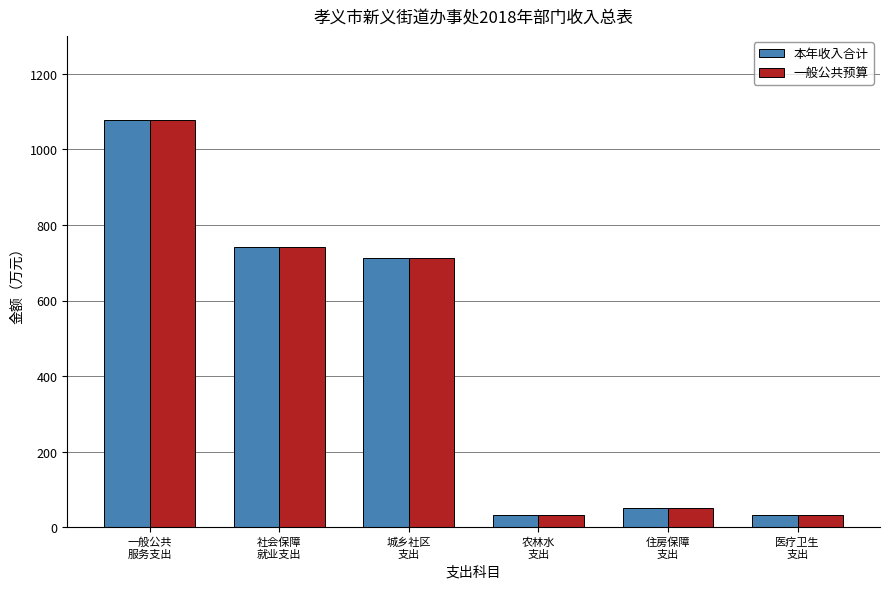

What is the lowest value of the 一般公共预算 series?

31.5